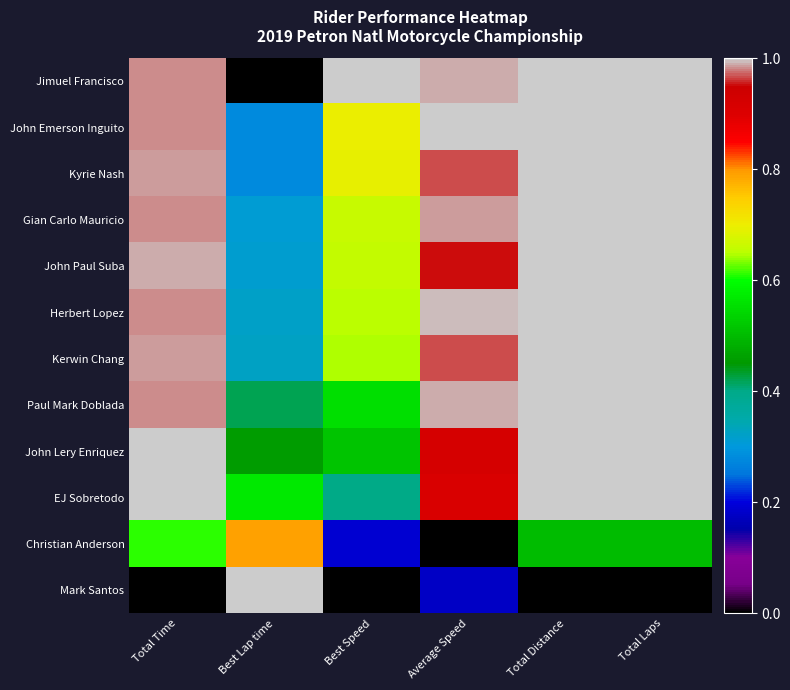

Reading left to right, extract all data points from this chart.

Jimuel Francisco: Total Time=1.0	Best Lap time=0.0	Best Speed=1.0	Average Speed=1.0	Total Distance=1.0	Total Laps=1.0
John Emerson Inguito: Total Time=1.0	Best Lap time=0.3	Best Speed=0.7	Average Speed=1.0	Total Distance=1.0	Total Laps=1.0
Kyrie Nash: Total Time=1.0	Best Lap time=0.3	Best Speed=0.7	Average Speed=1.0	Total Distance=1.0	Total Laps=1.0
Gian Carlo Mauricio: Total Time=1.0	Best Lap time=0.3	Best Speed=0.7	Average Speed=1.0	Total Distance=1.0	Total Laps=1.0
John Paul Suba: Total Time=1.0	Best Lap time=0.3	Best Speed=0.7	Average Speed=1.0	Total Distance=1.0	Total Laps=1.0
Herbert Lopez: Total Time=1.0	Best Lap time=0.3	Best Speed=0.7	Average Speed=1.0	Total Distance=1.0	Total Laps=1.0
Kerwin Chang: Total Time=1.0	Best Lap time=0.3	Best Speed=0.6	Average Speed=1.0	Total Distance=1.0	Total Laps=1.0
Paul Mark Doblada: Total Time=1.0	Best Lap time=0.4	Best Speed=0.6	Average Speed=1.0	Total Distance=1.0	Total Laps=1.0
John Lery Enriquez: Total Time=1.0	Best Lap time=0.5	Best Speed=0.5	Average Speed=0.9	Total Distance=1.0	Total Laps=1.0
EJ Sobretodo: Total Time=1.0	Best Lap time=0.6	Best Speed=0.4	Average Speed=0.9	Total Distance=1.0	Total Laps=1.0
Christian Anderson: Total Time=0.6	Best Lap time=0.8	Best Speed=0.2	Average Speed=0.0	Total Distance=0.5	Total Laps=0.5
Mark Santos: Total Time=0.0	Best Lap time=1.0	Best Speed=0.0	Average Speed=0.2	Total Distance=0.0	Total Laps=0.0